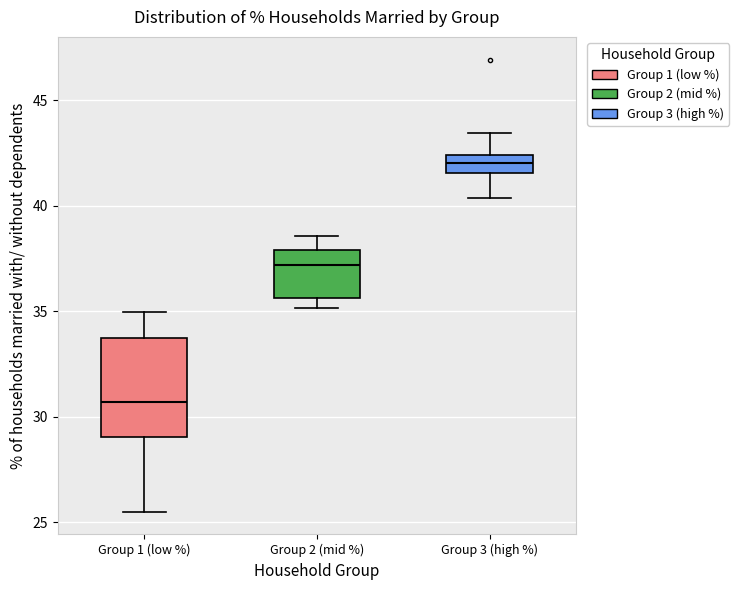

Which box has the lowest median line?

Group 1 (low %)